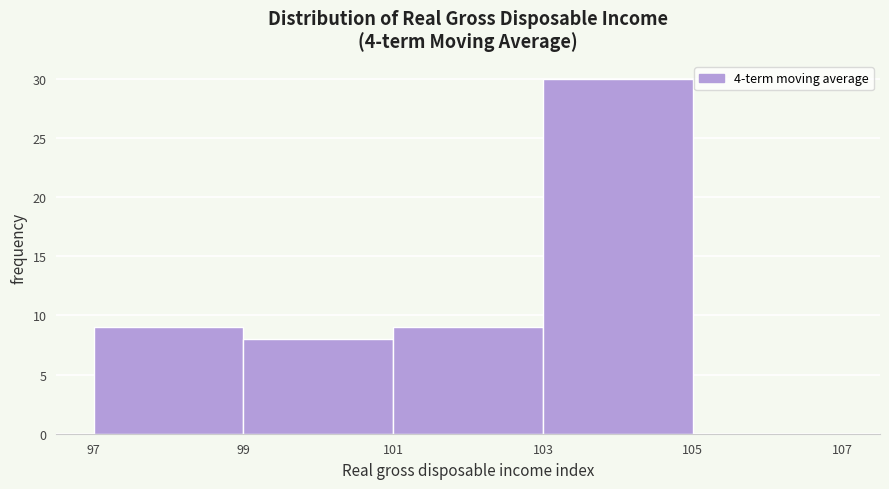

Over which range of the x-axis is the bar tallest?

103 to 105